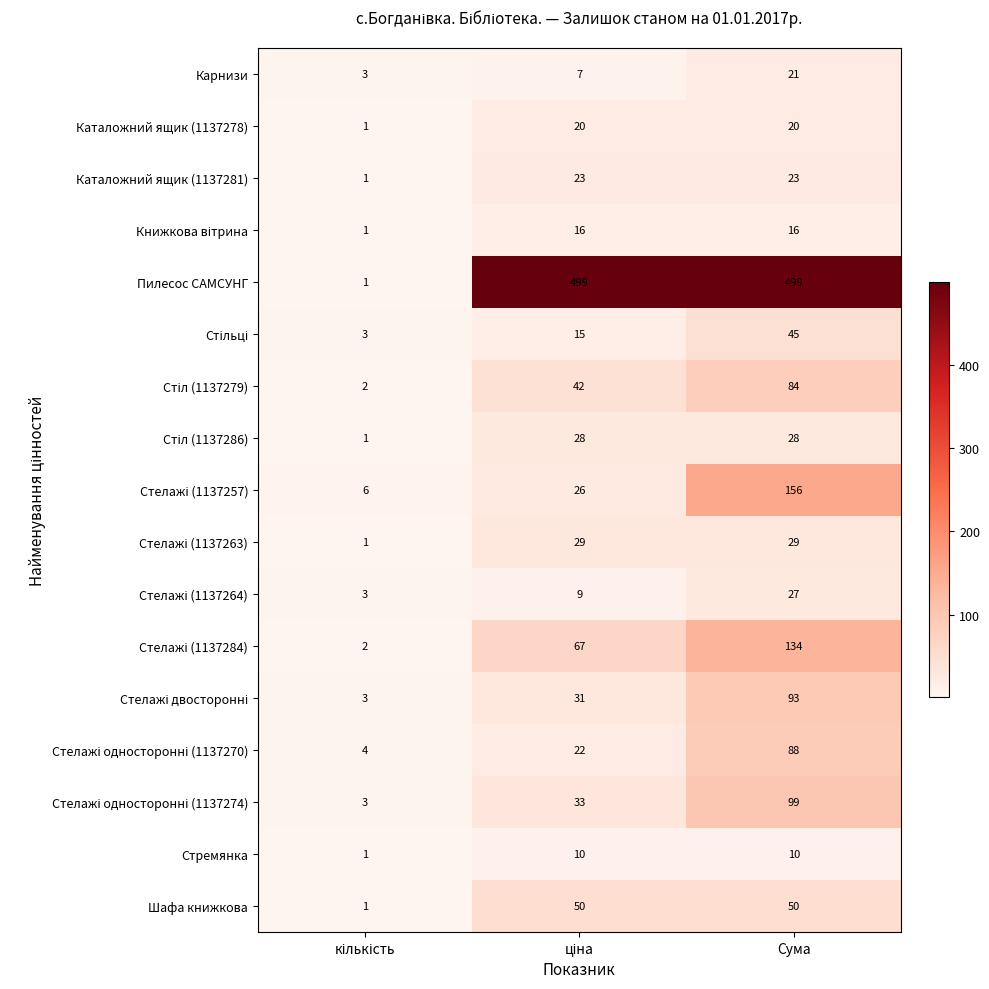

What is the total value across all series at Сума?

1422